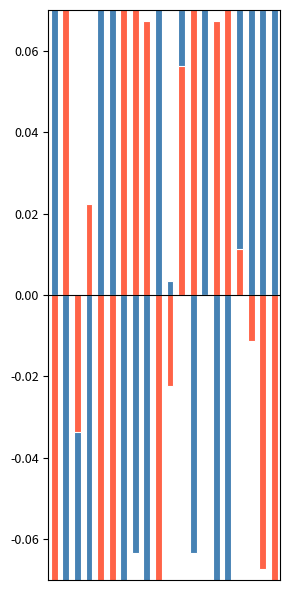

What is the approximate value of 一.(48分) at 2?

-0.1